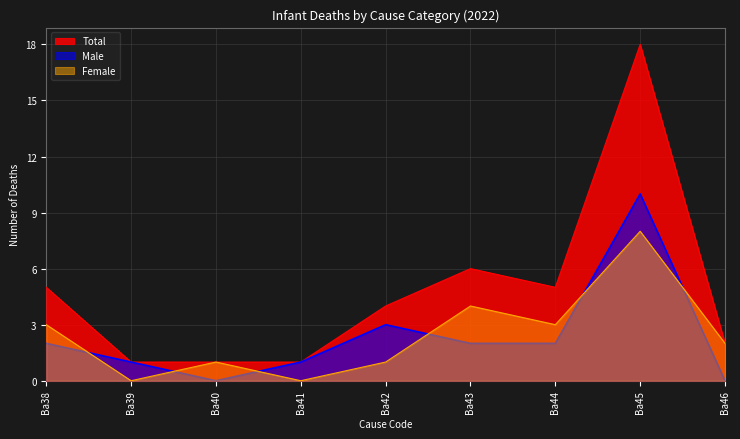

What are all the series names shown in the legend?

Total, Male, Female